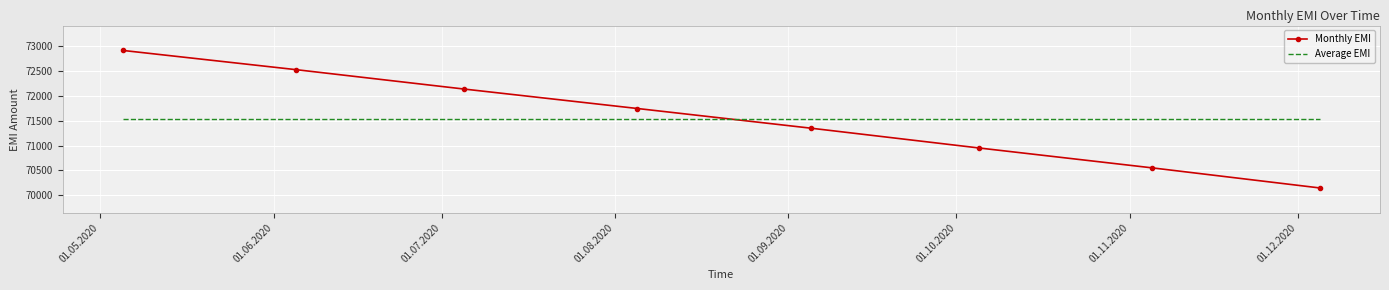

Which series has the largest range (max minus min)?

Monthly EMI